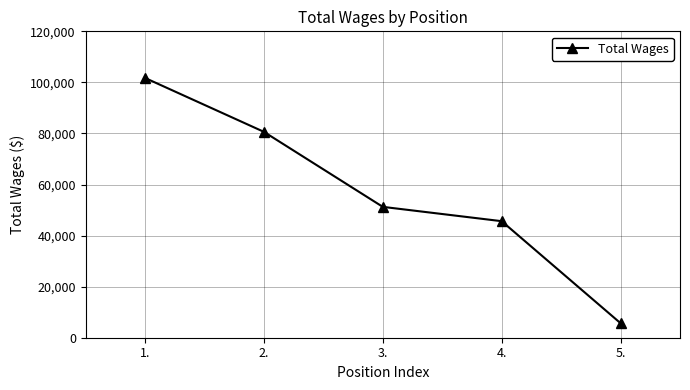

Is it true that the value at 1. is 101736?

True